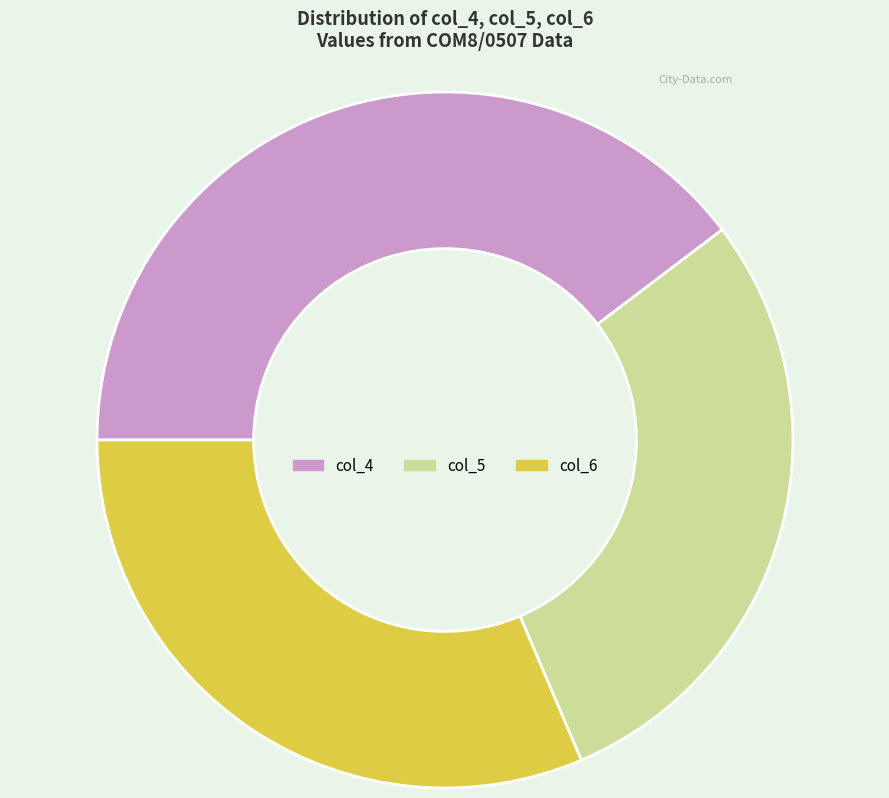

Does col_5 represent more than half of the total?

No